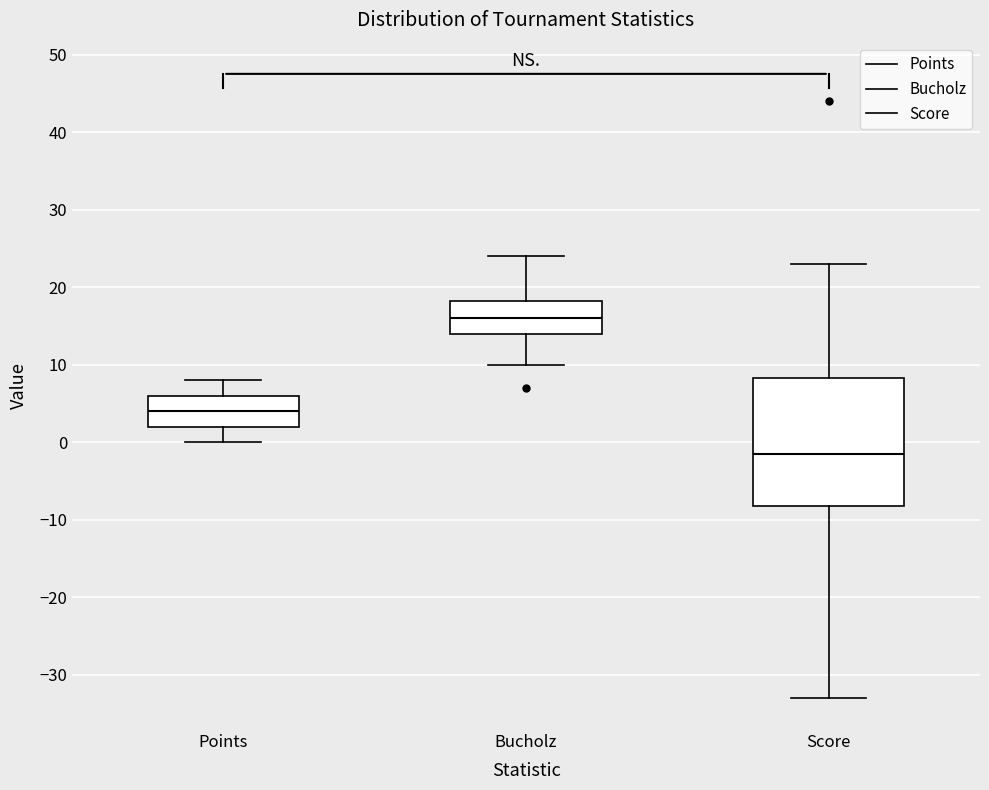

Which box is the tallest, from its lower edge to its upper edge?

Score